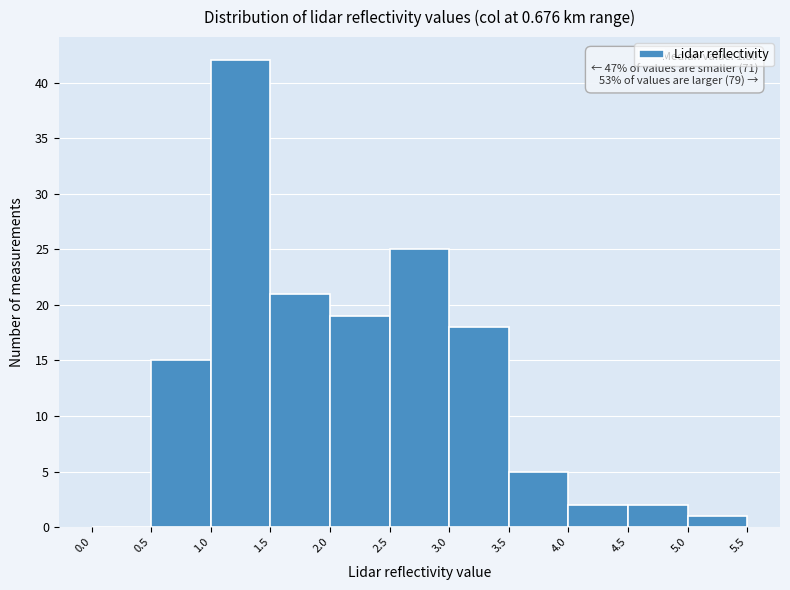

Over which range of the x-axis is the bar tallest?

1.0 to 1.5